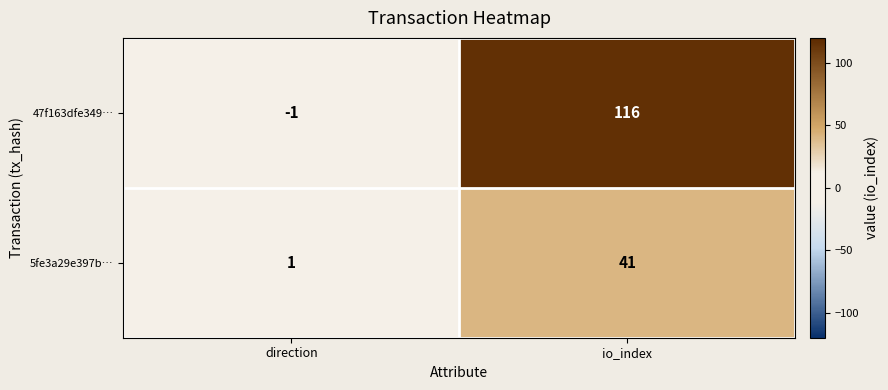

What is the sum of the 5fe3a29e397b… values at direction and io_index?

42